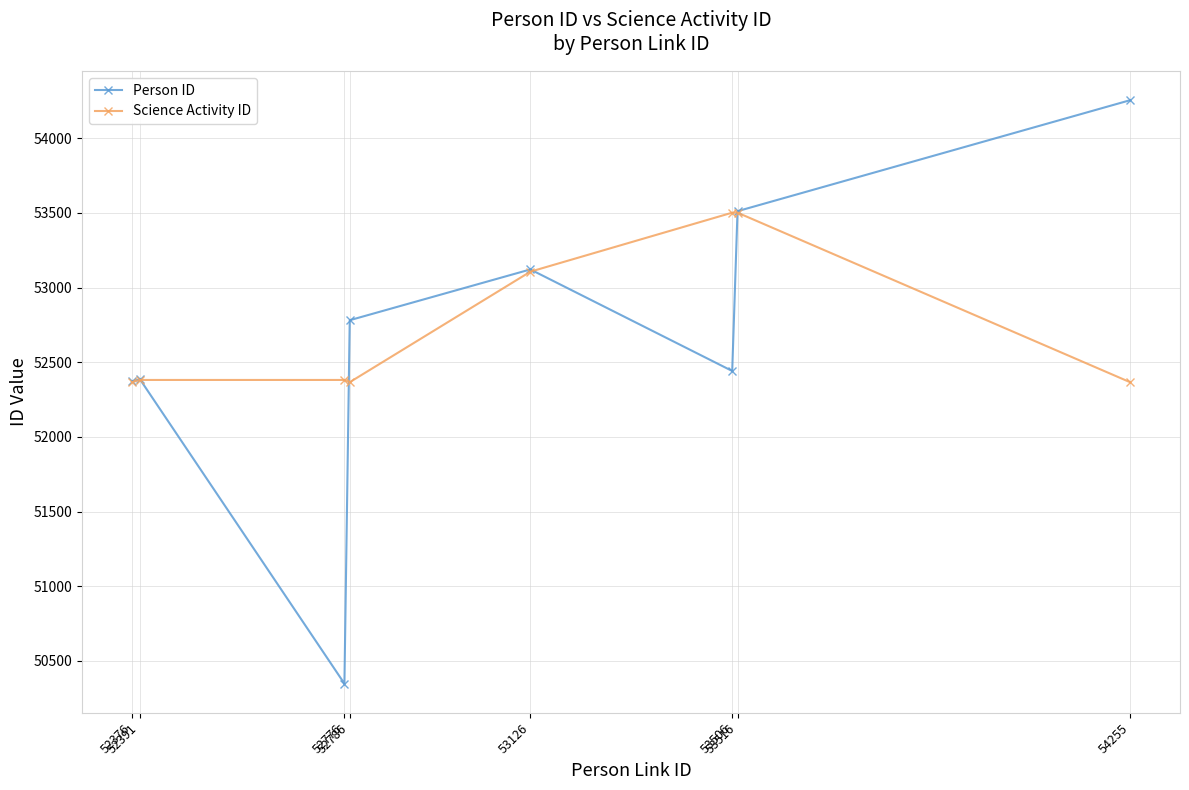

What is the total value across all series at 52391?

104767